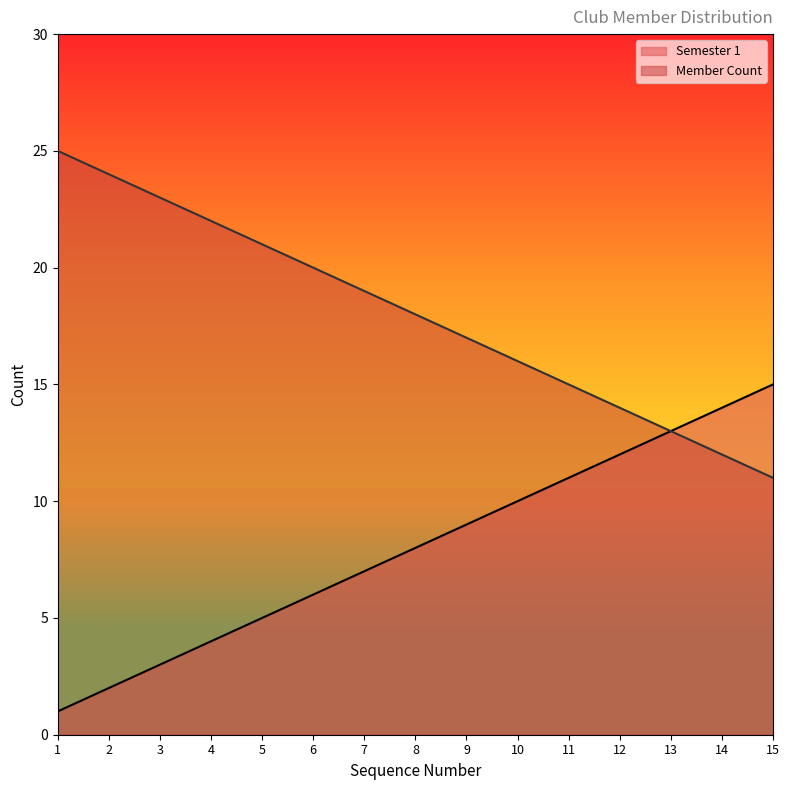

True or false: Semester 1 has a value of 3 at 3.

True